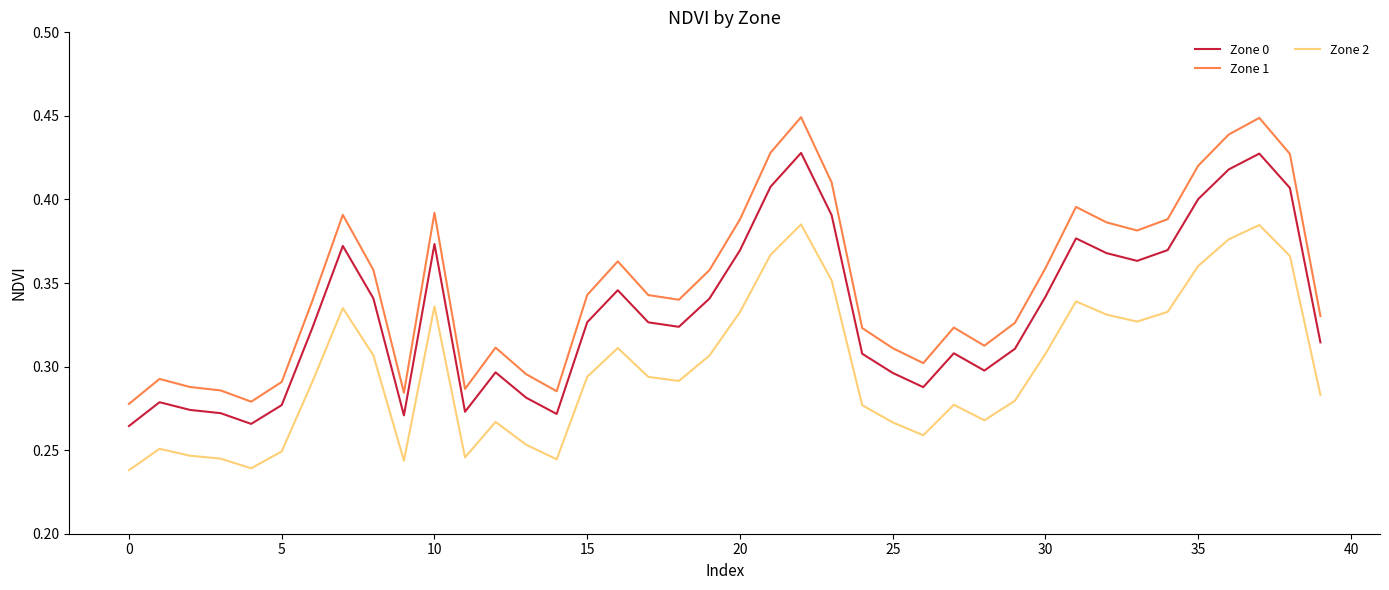

True or false: Zone 1 and Zone 2 intersect in this chart.

False